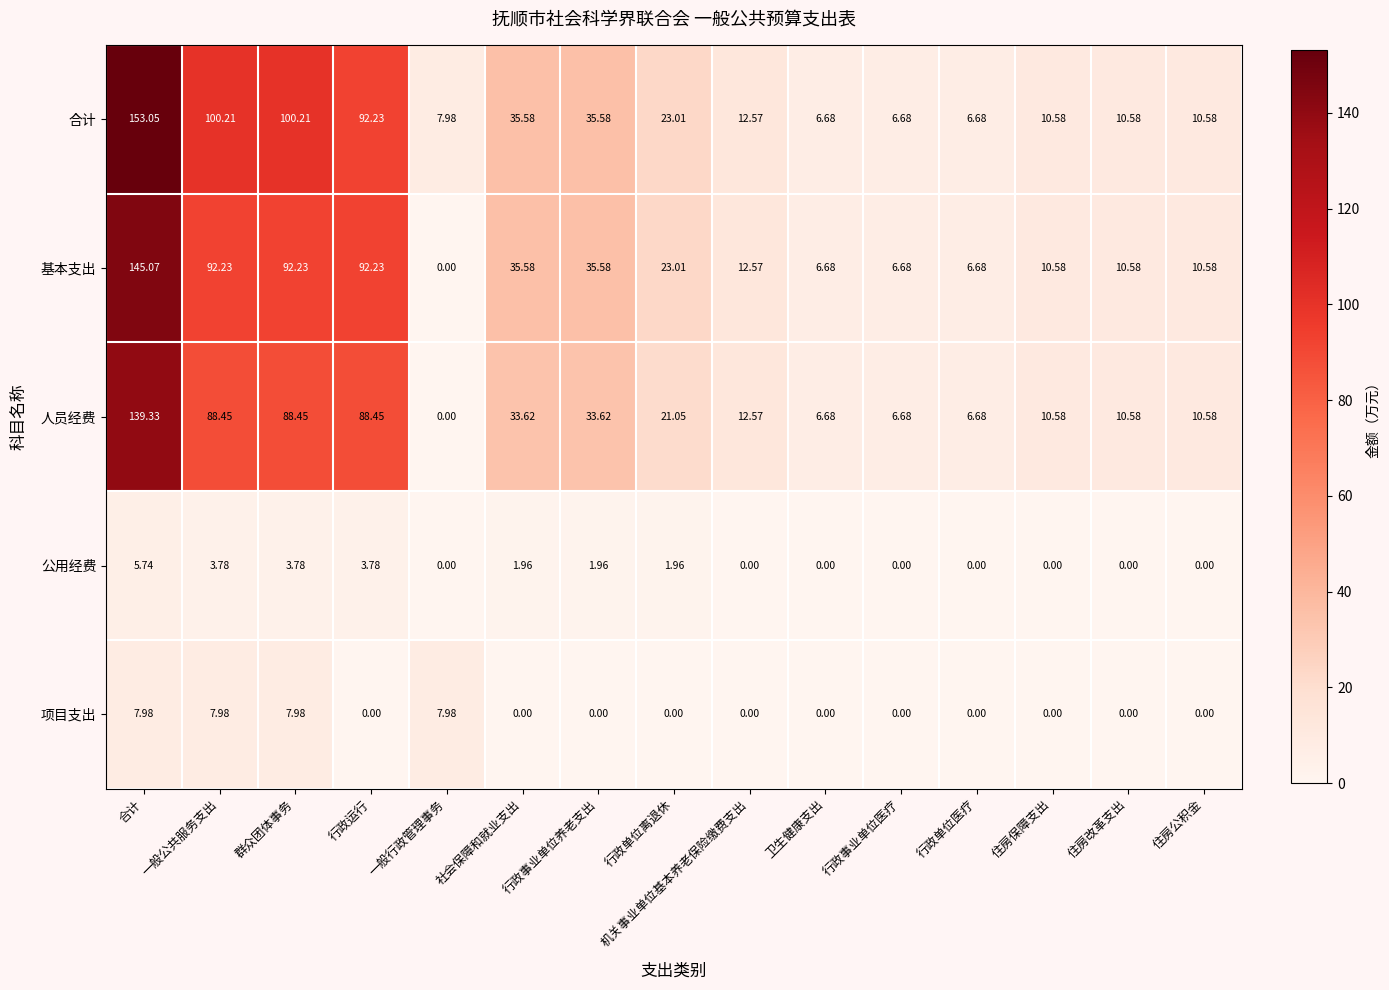

At which label does 合计 first exceed 12?

合计